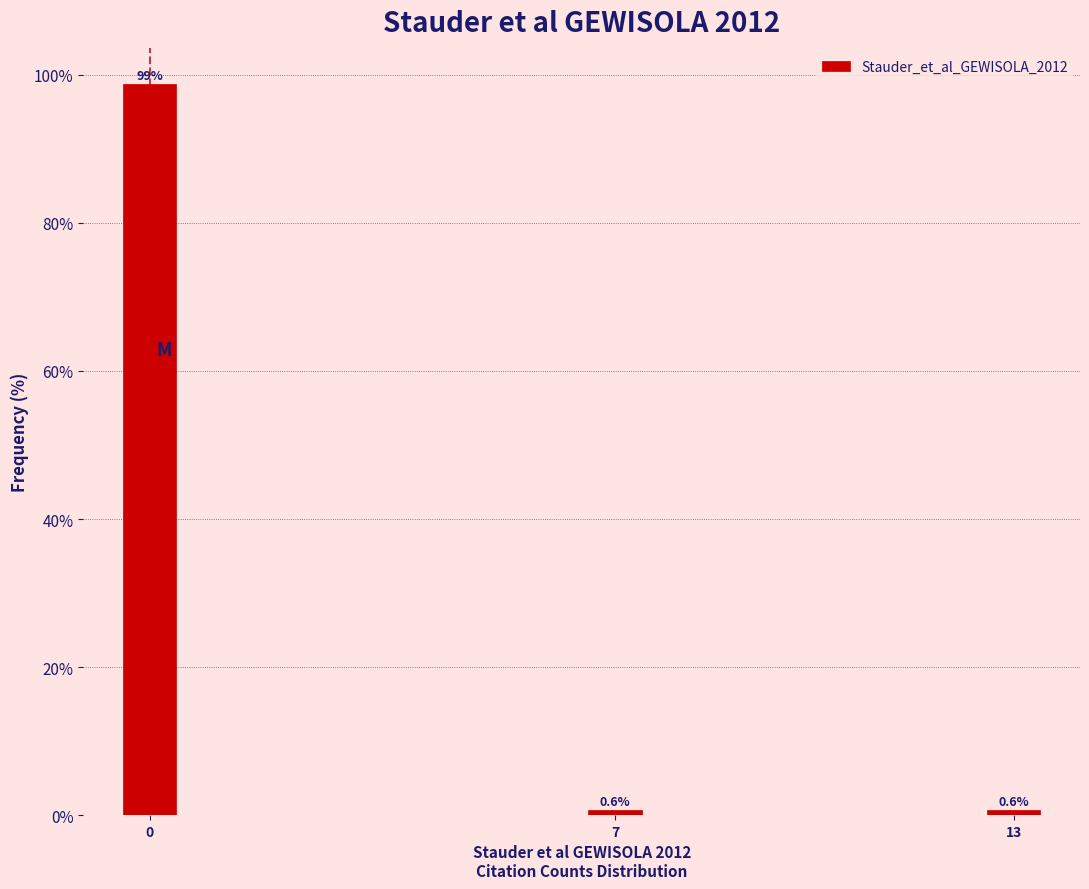

Reading right to left, what are all the values shown in this chart?

0.6	0.6	98.7